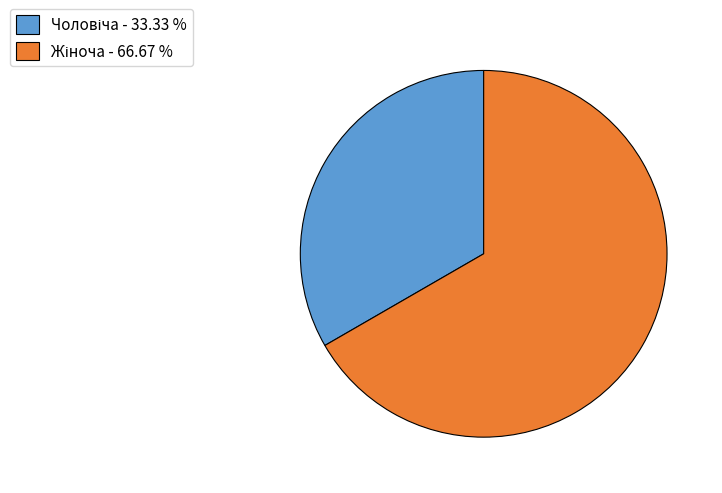

Is there a majority slice in this chart?

Yes